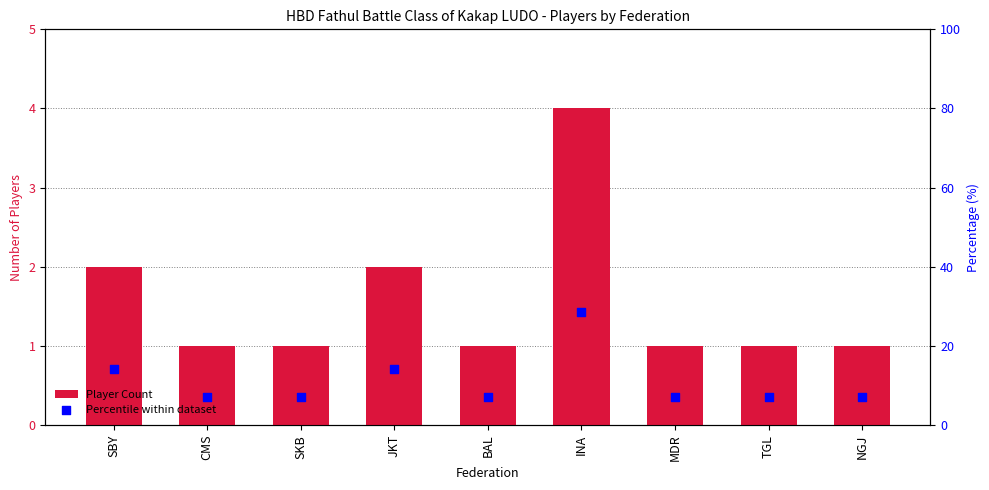

What are all the series names shown in the legend?

Player Count, Percentile within dataset